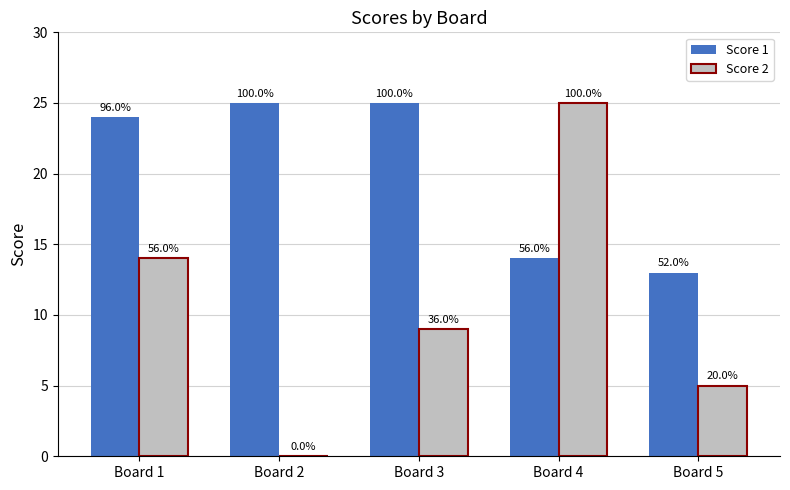

Are the bars horizontal?

No